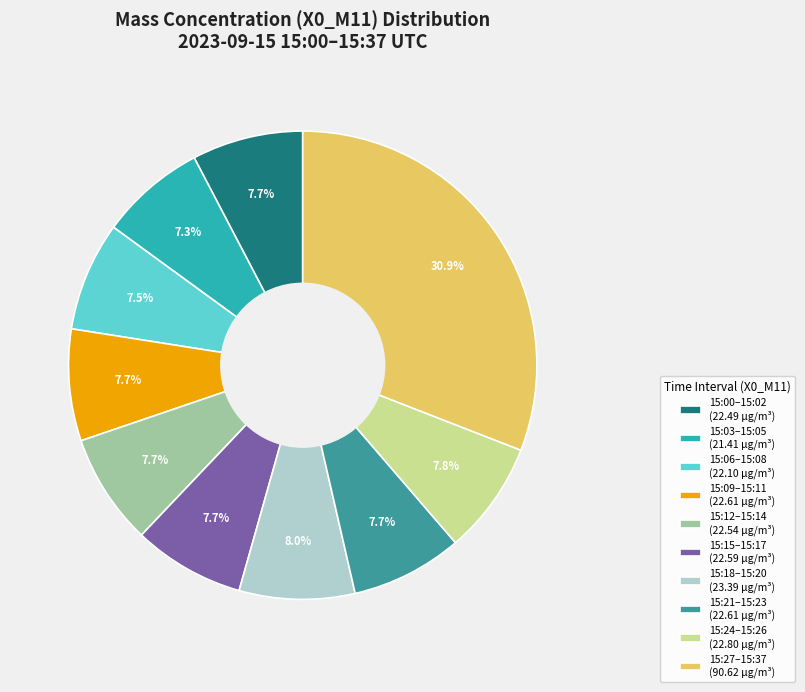

Does 15:15–15:17 (22.59 µg/m³) account for over 50% of the chart?

No